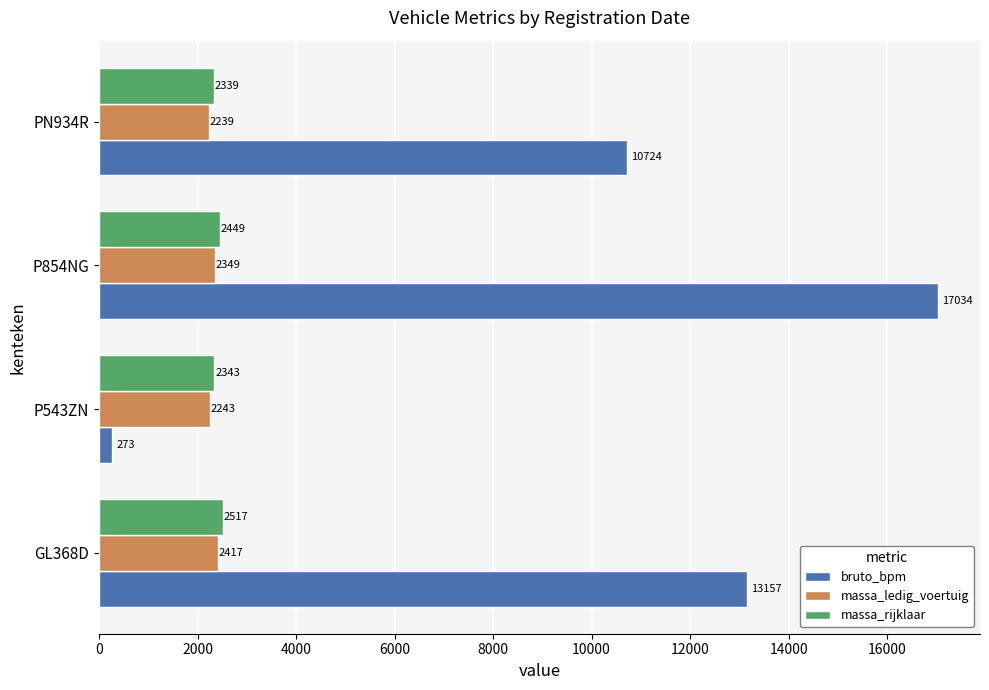

How many bruto_bpm values are between 10724 and 17034?

3